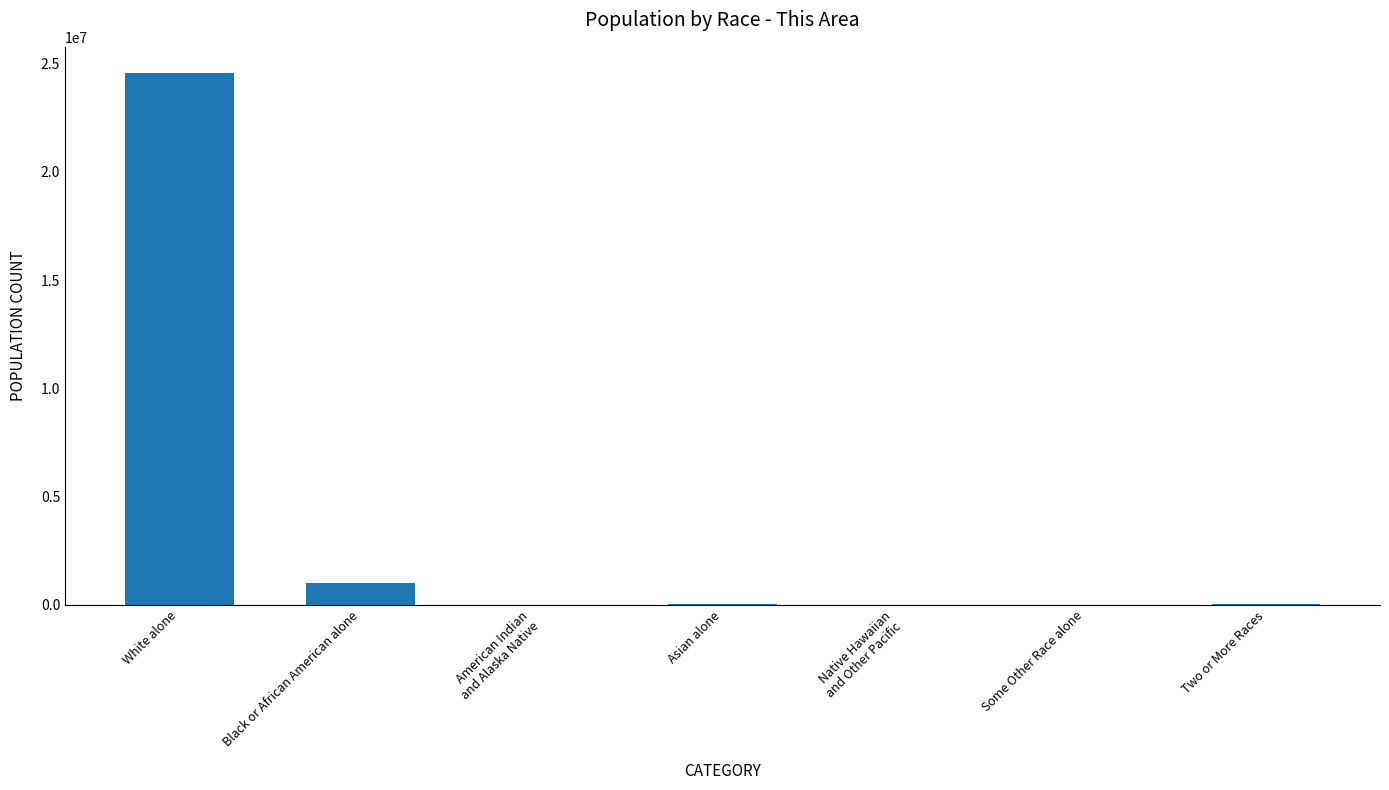

What is the change in value from Some Other Race alone to Two or More Races?

+8682